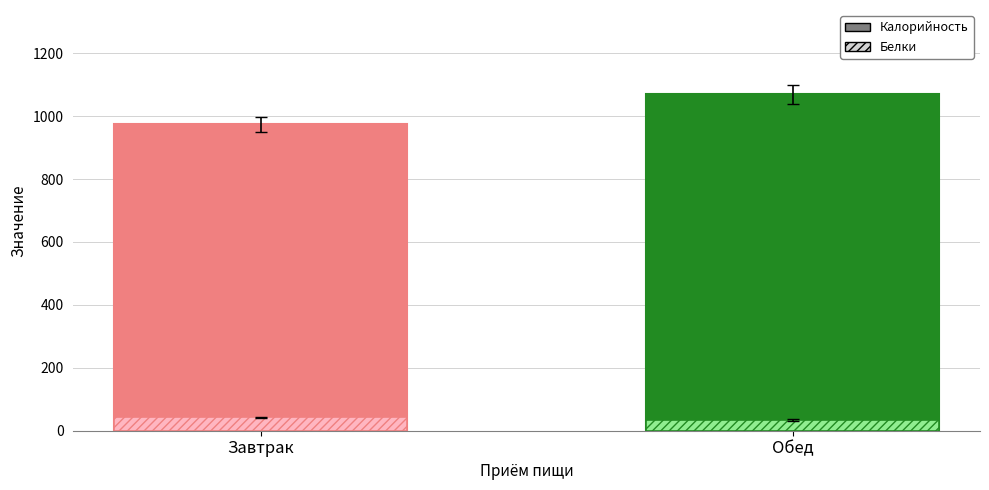

Reading left to right, transcribe all the data shown in this chart.

Калорийность: Завтрак=973.6	Обед=1069.9
Белки: Завтрак=42.3	Обед=33.7